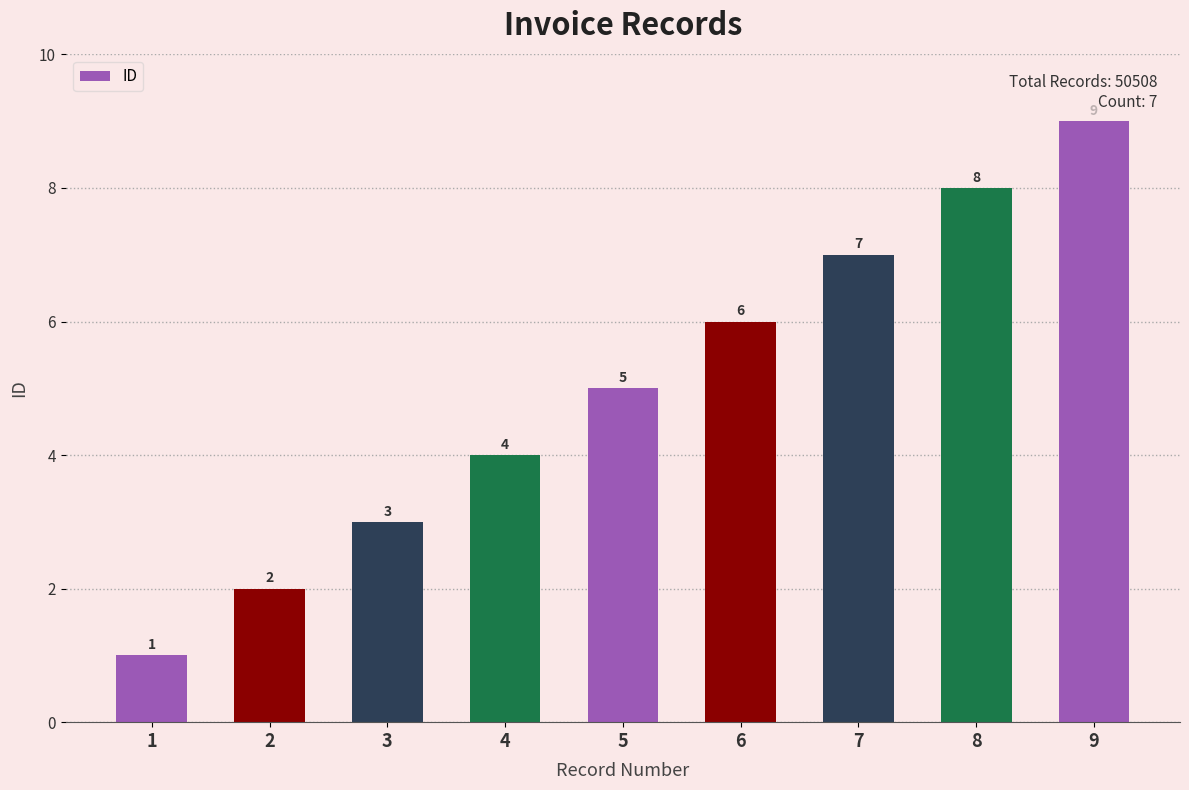

Rank the categories by value from lowest to highest.

1, 2, 3, 4, 5, 6, 7, 8, 9